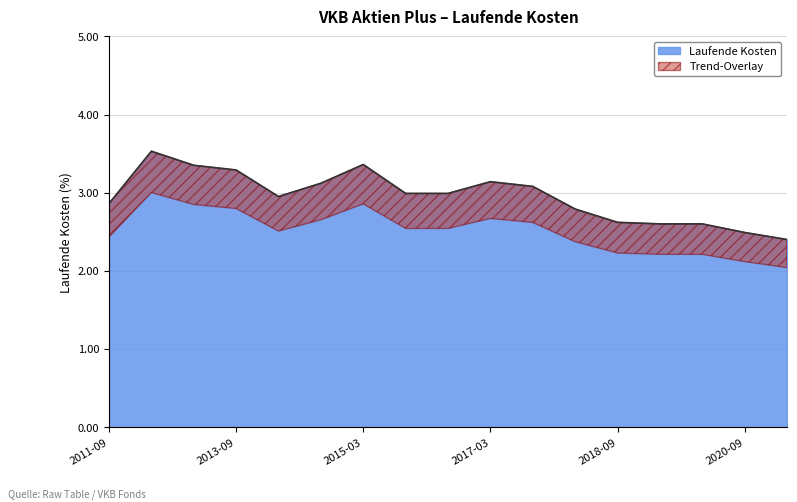

What is the average value?

3.0